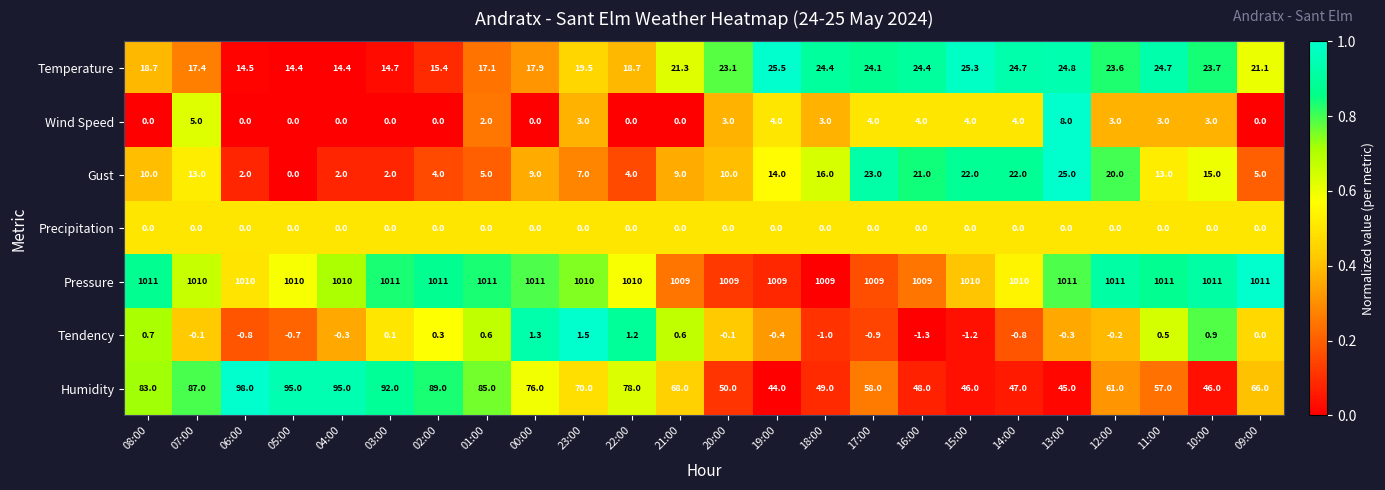

List the series in order of their peak value, lowest first.

Precipitation, Tendency, Wind Speed, Gust, Temperature, Humidity, Pressure